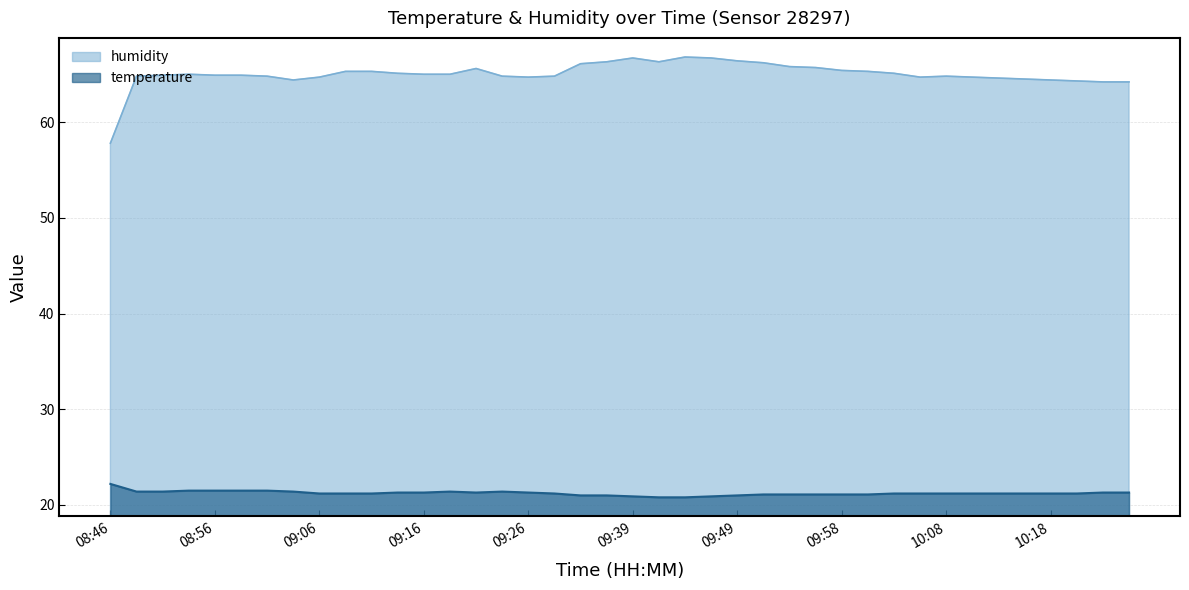

What is the label of the 1st point from the right?

10:26